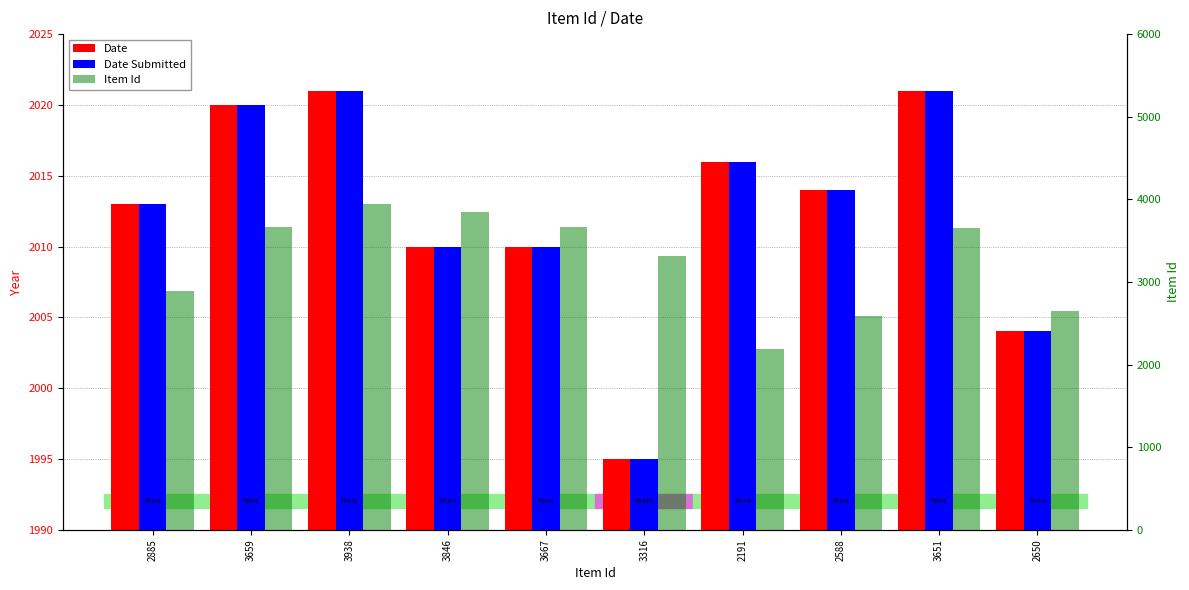

At 2885, list the series in order from largest to smallest.

Item Id, Date, Date Submitted